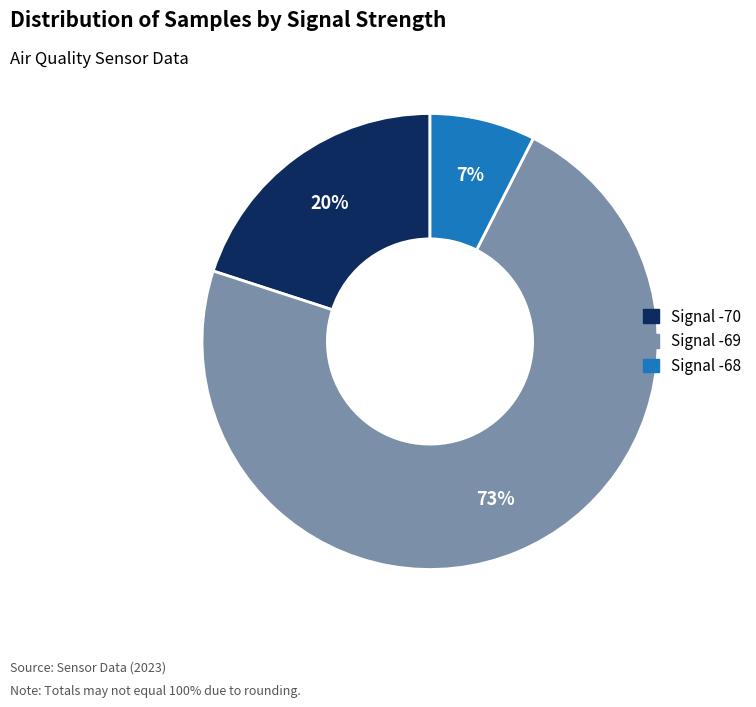

Is there any slice that represents more than half of the pie?

Yes